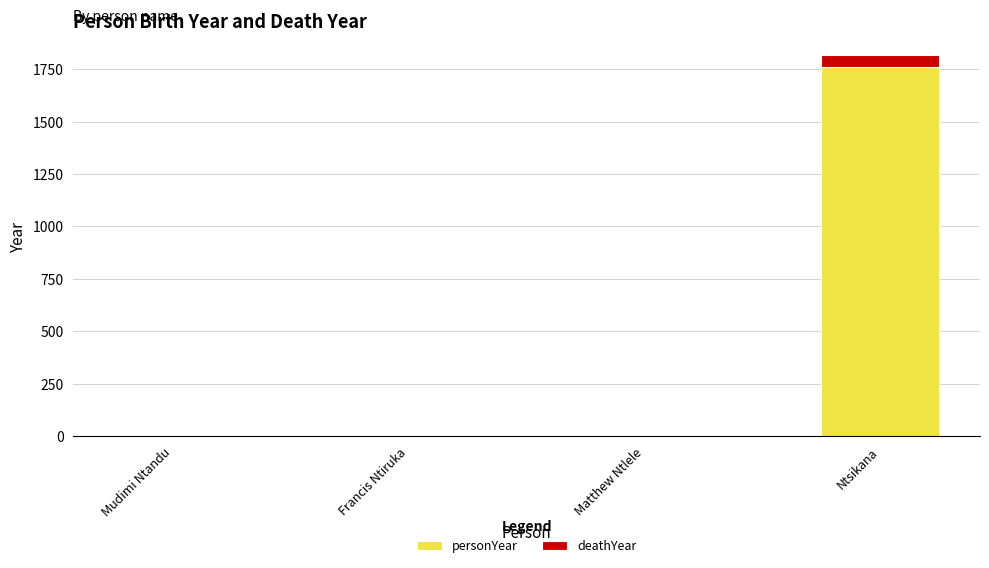

What is the sum of the personYear values at Mudimi Ntandu and Ntsikana?

1760